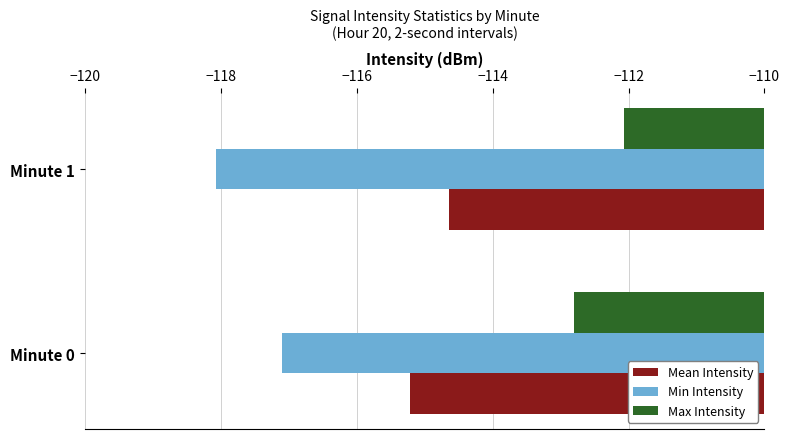

What is the minimum value shown in the chart?

-118.1